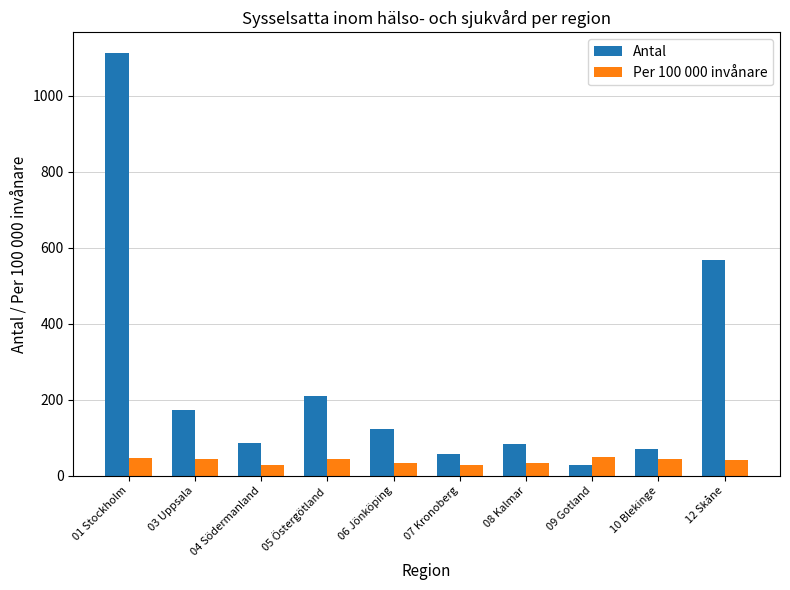

Which category has the highest value across all series?

01 Stockholm